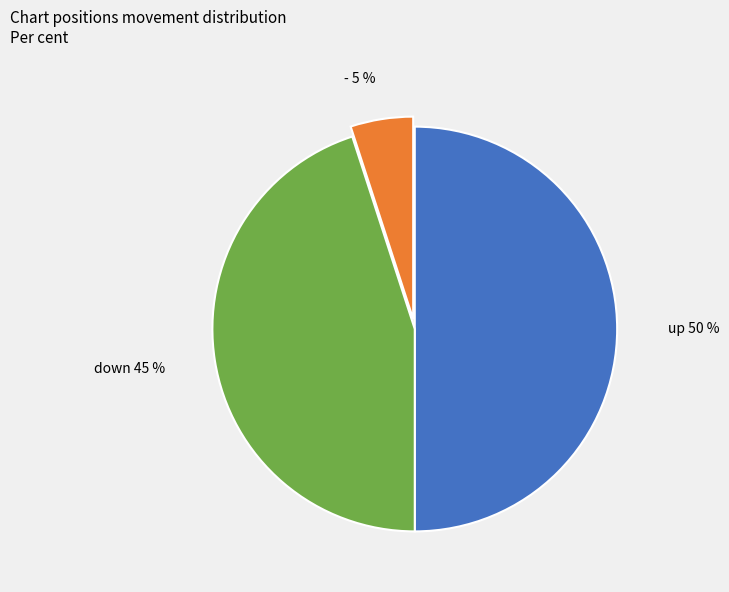

To the nearest percent, what is the average slice percentage?

33%